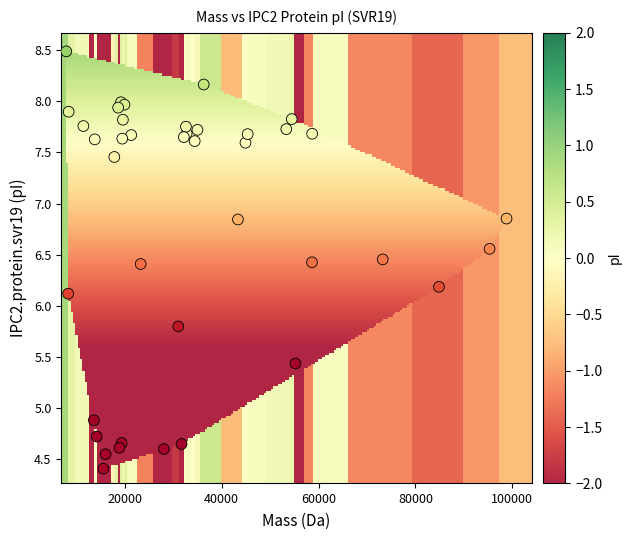

What Y value in the scatter plot is closest to 6?

6.1